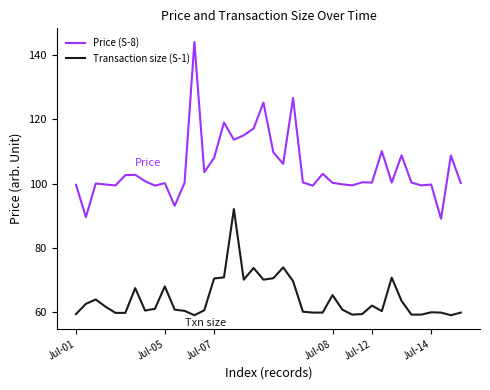

Count the number of categories in the chart.

40